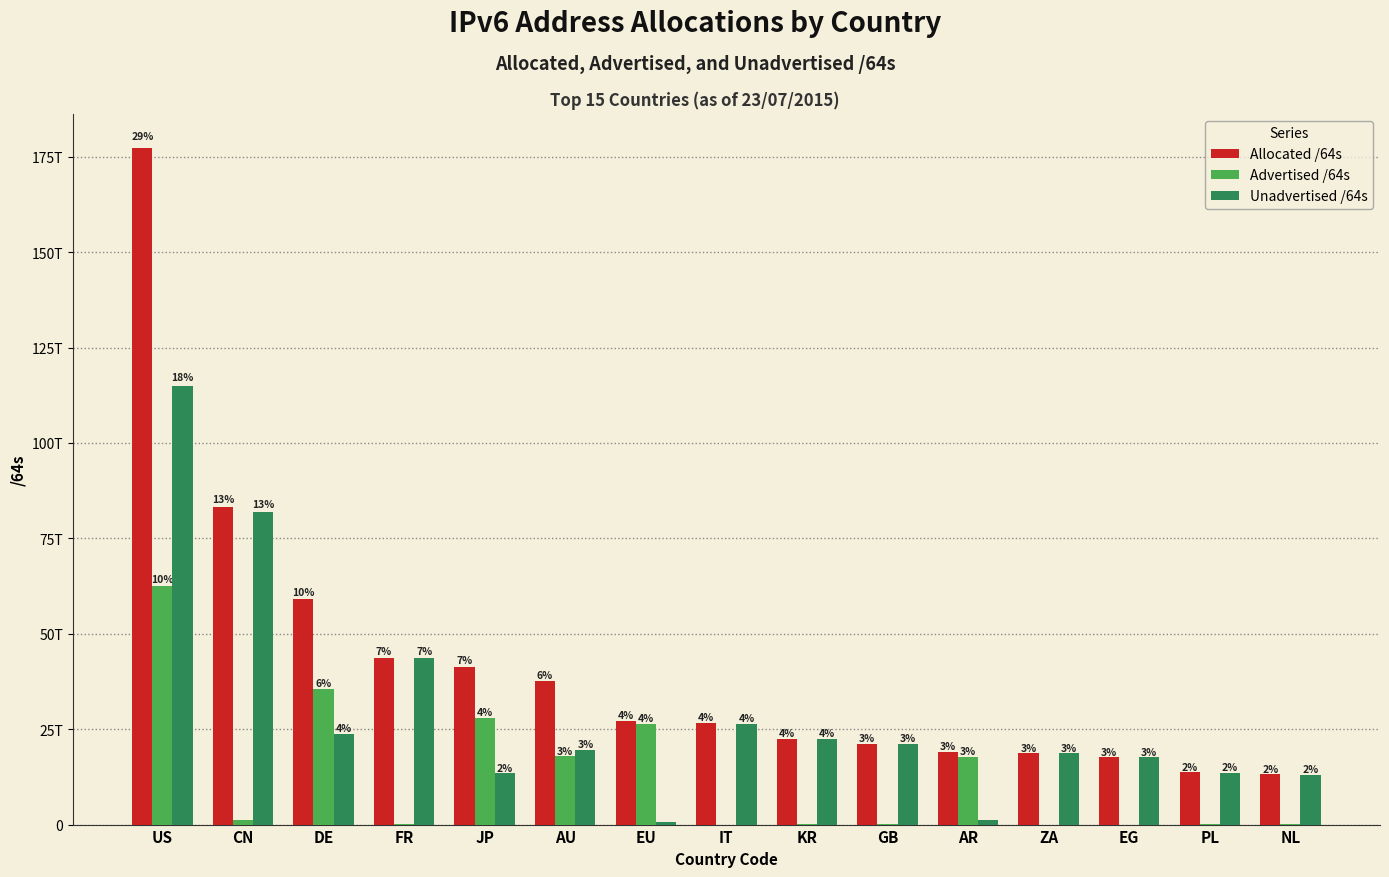

What is the sum of the Advertised /64s values at KR and JP?

28044006916096